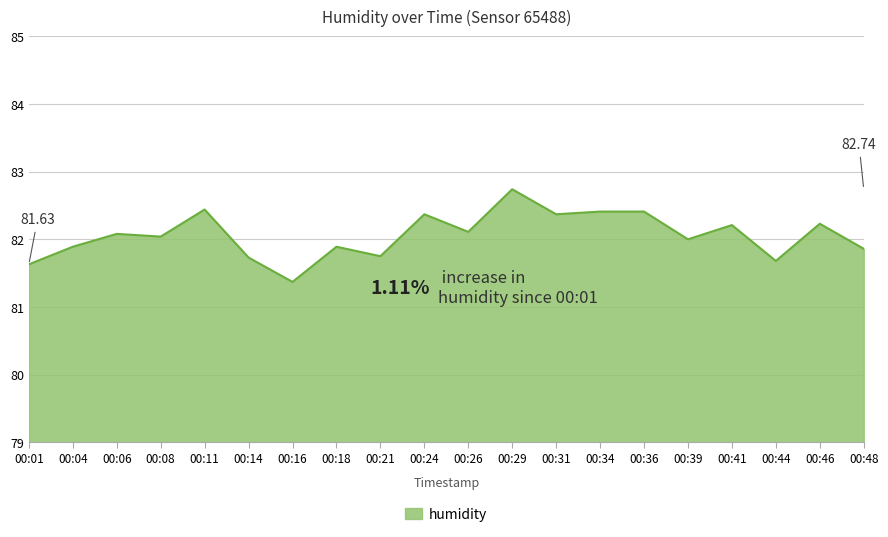

The chart shows a value of 82.4 at 00:11. True or false?

True